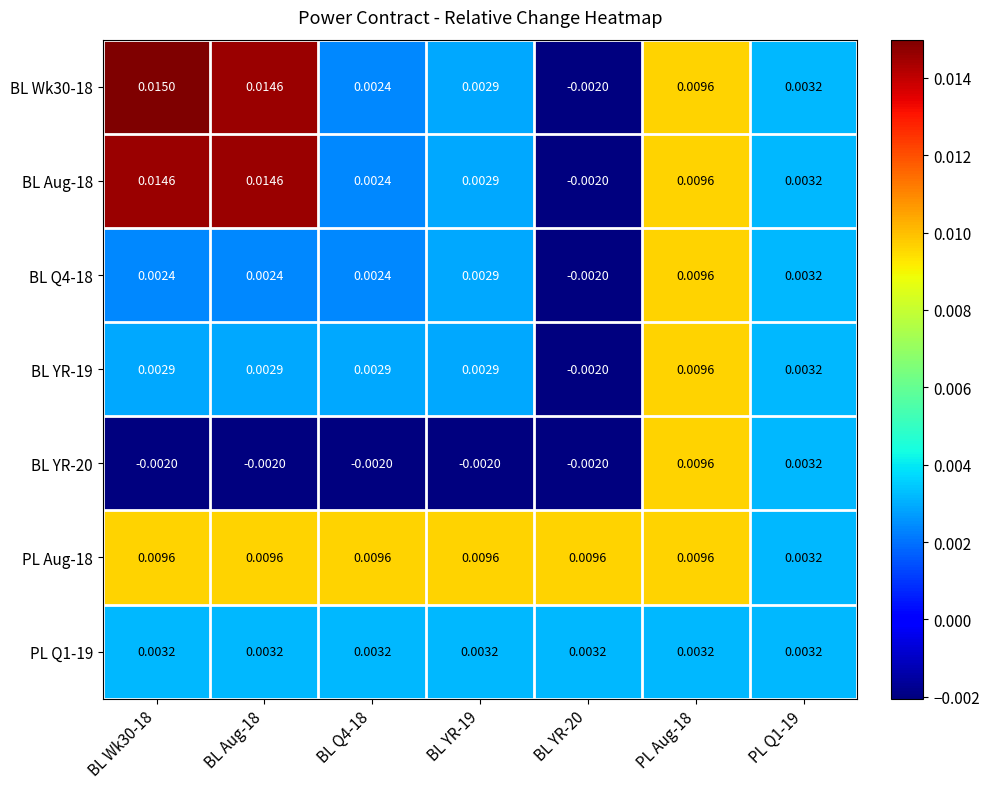

Which series has the largest total across all categories?

PL Aug-18